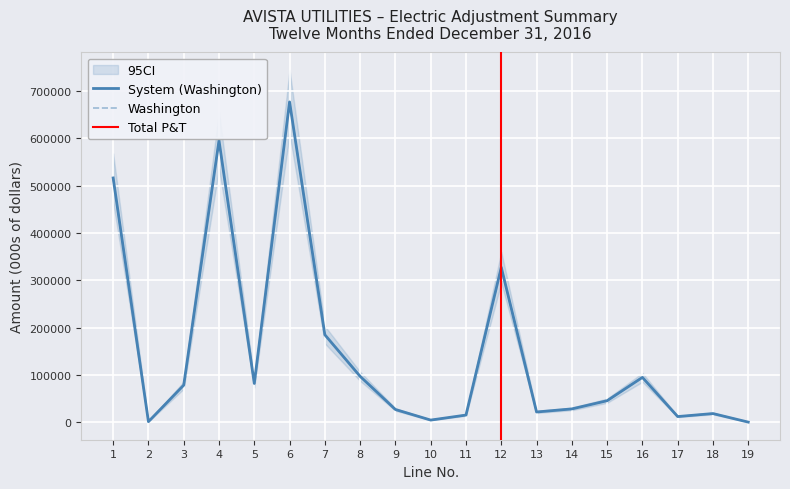

Is it true that Total Distribution equals 159615 at 4?

False